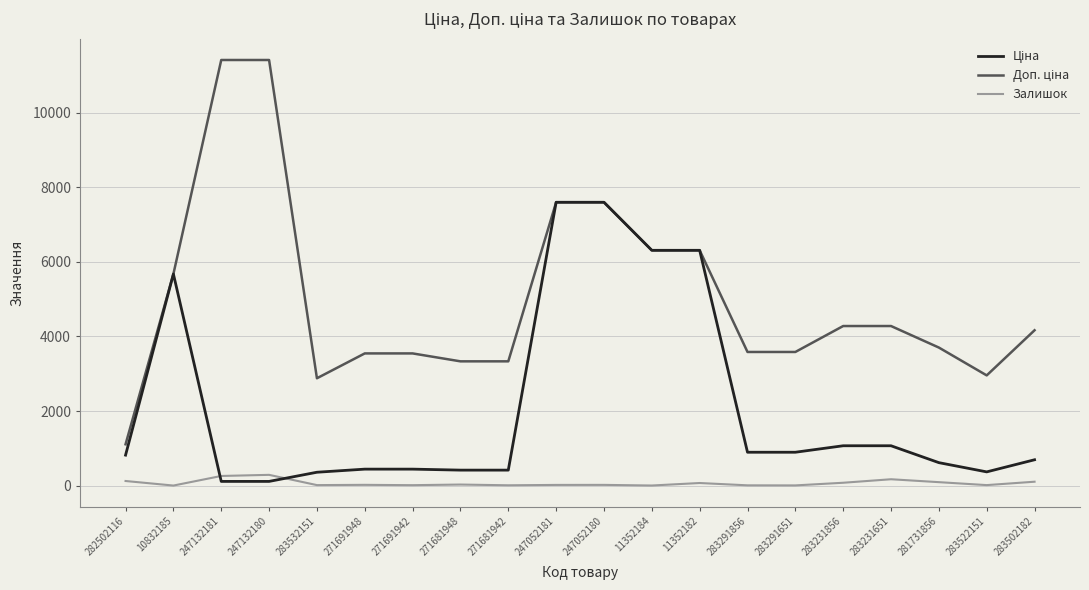

What is the difference between the second highest and second lowest values in the Залишок series?

256.0